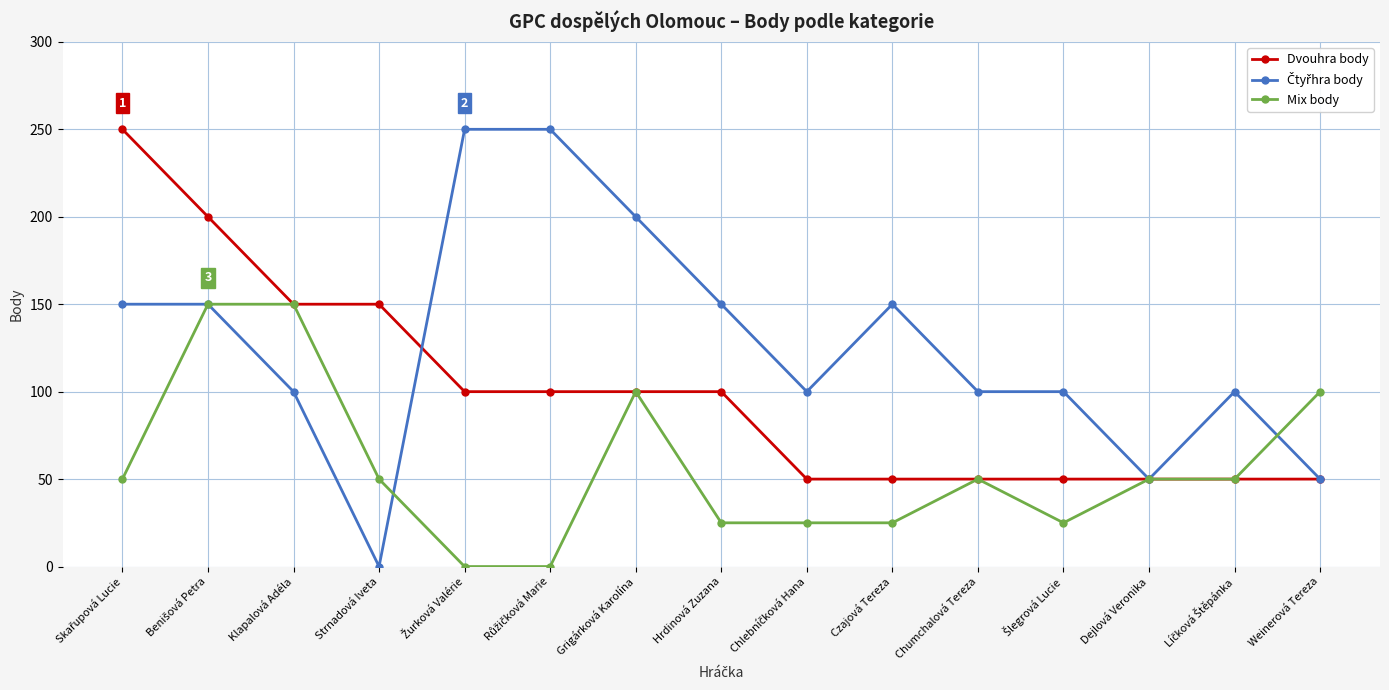

What is the value of the Mix body point at the 4th from the left?

50